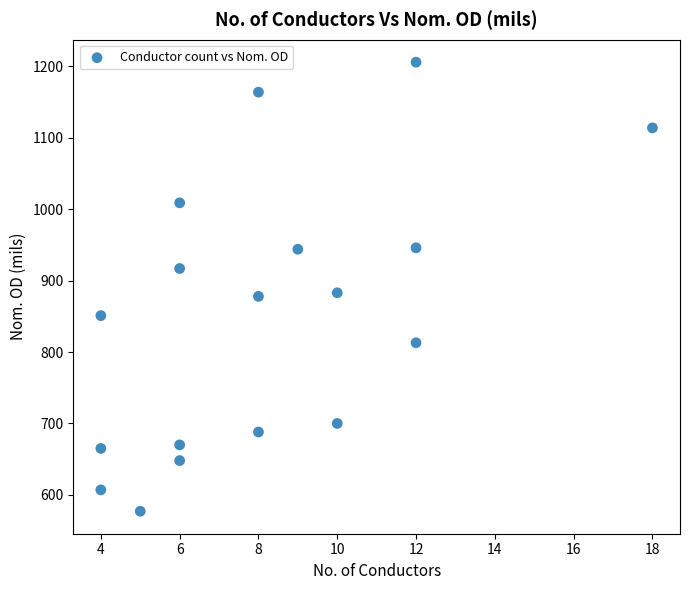

What is the range of Y values (max minus min)?

629